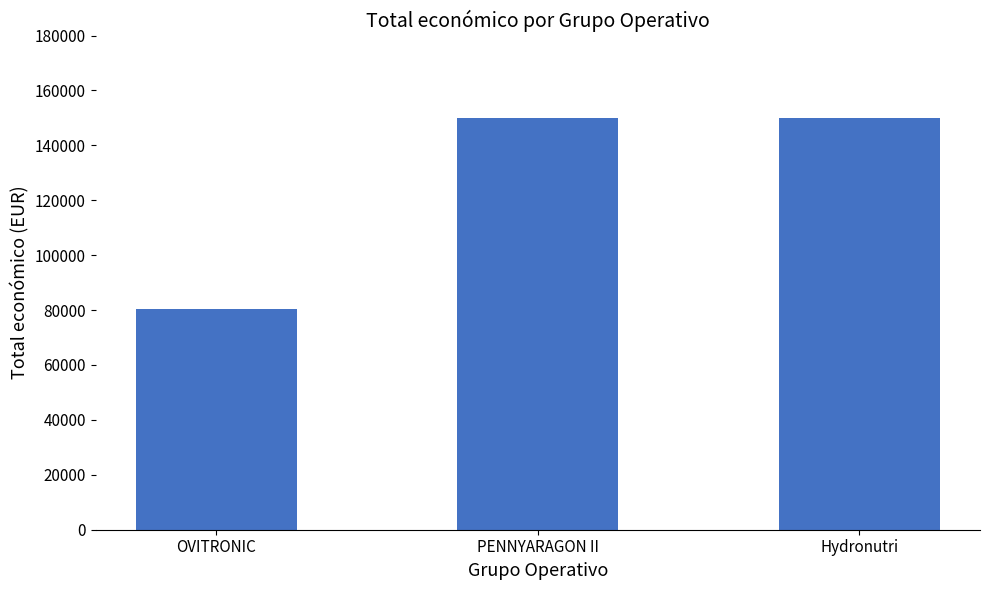

What position from the left is Hydronutri?

3